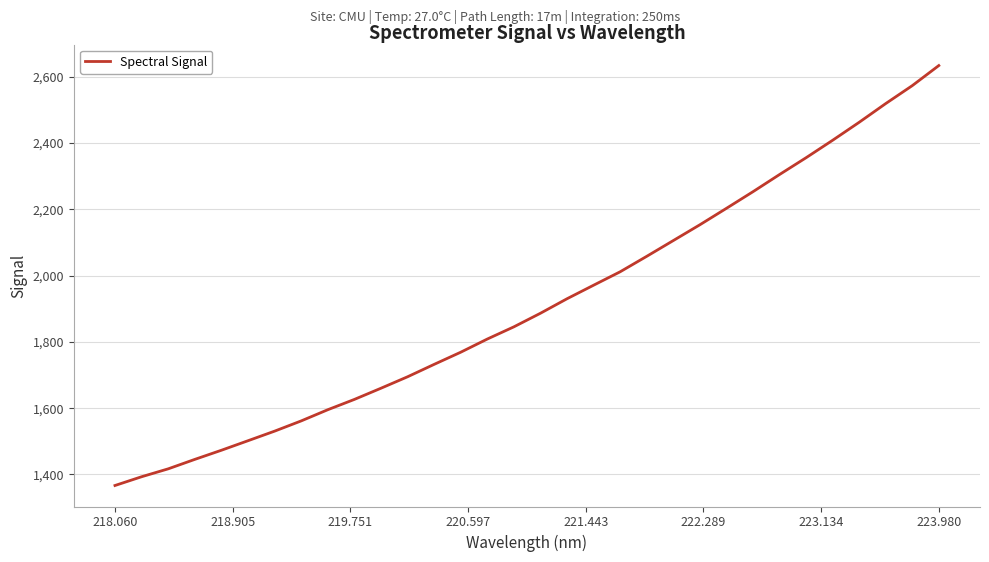

What is the minimum value shown in the chart?

1366.7